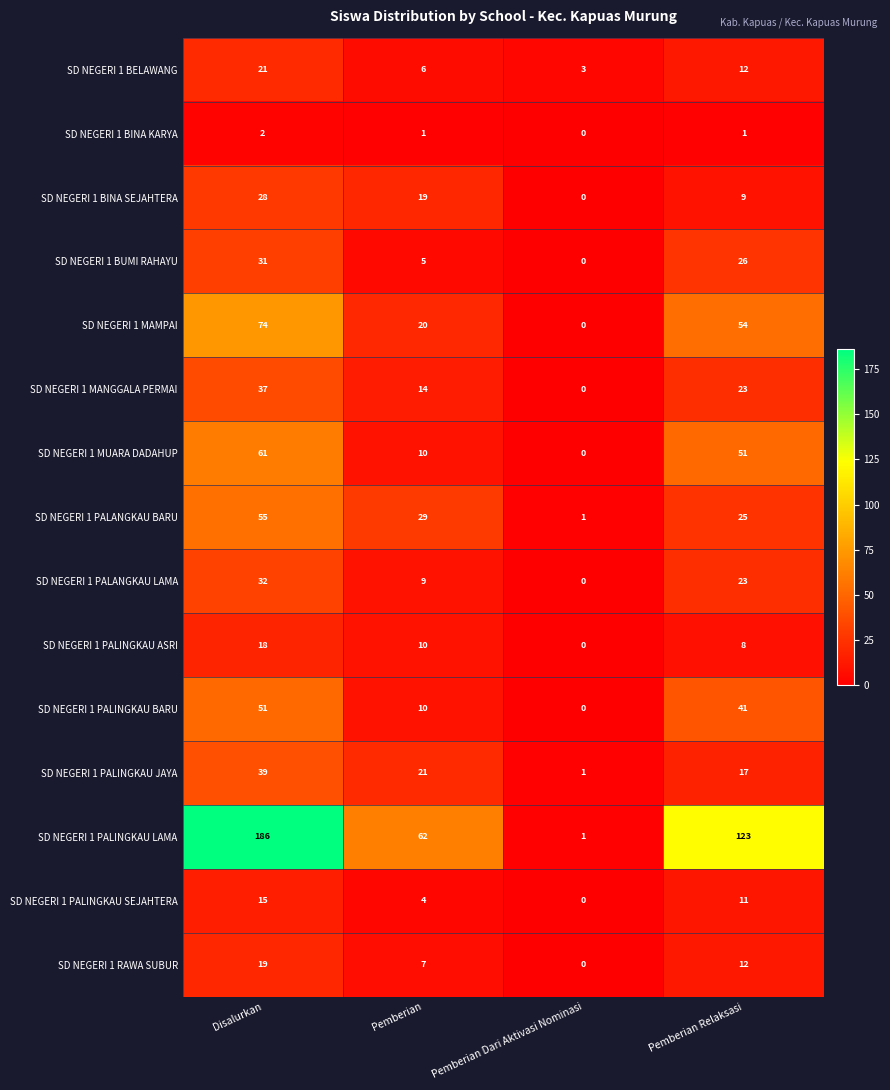

Is it true that SD NEGERI 1 BINA KARYA equals 2 at Pemberian?

False